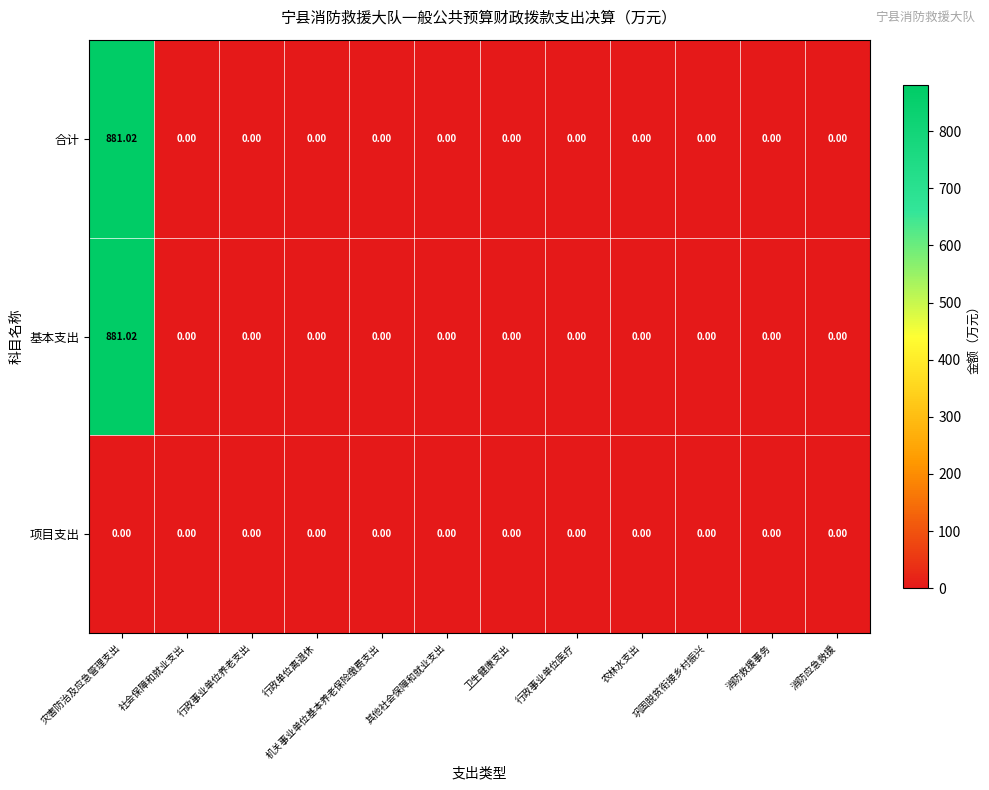

Is the value of 项目支出 at 行政事业单位医疗 greater than the value of 基本支出 at 灾害防治及应急管理支出?

No